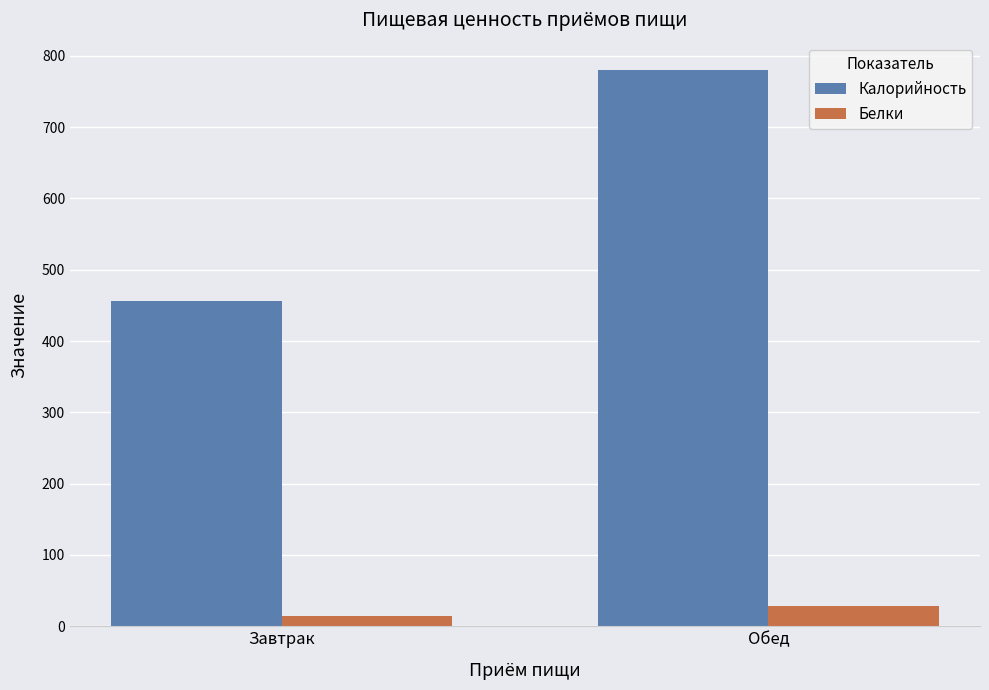

True or false: Калорийность has a value of 456.0 at Завтрак.

True